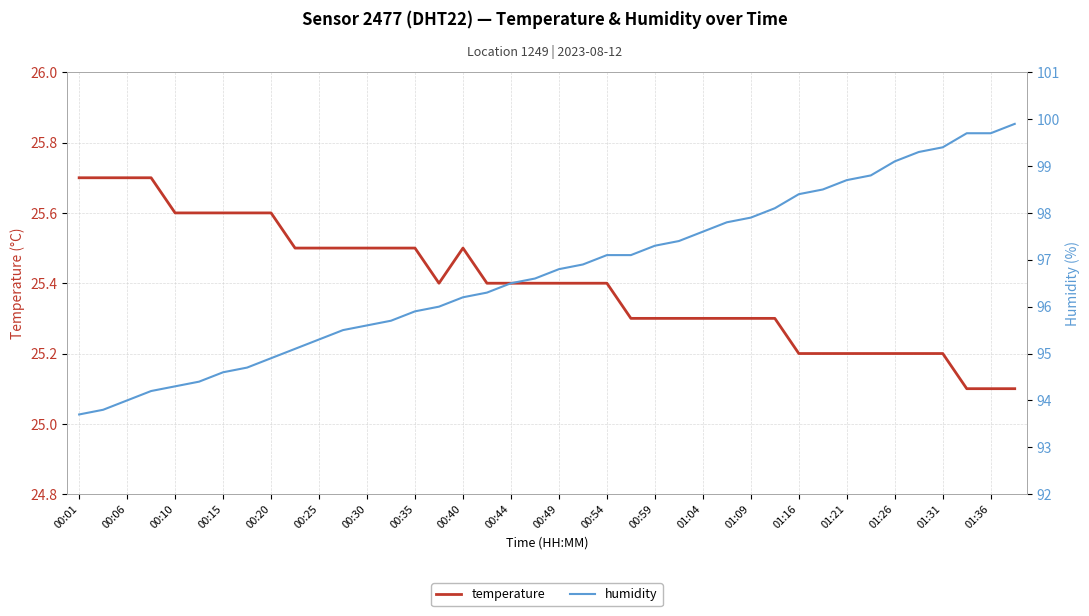

How many lines are shown in the chart?

2